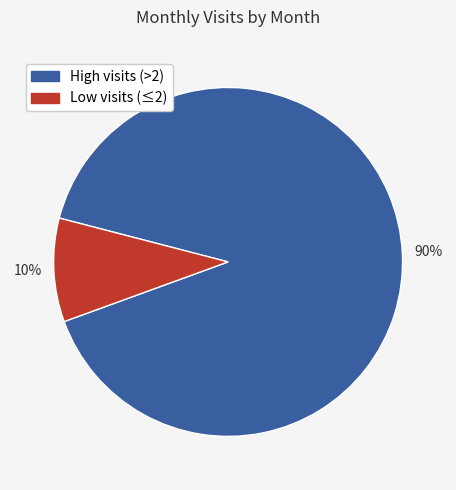

To the nearest percent, what is the average slice percentage?

50%